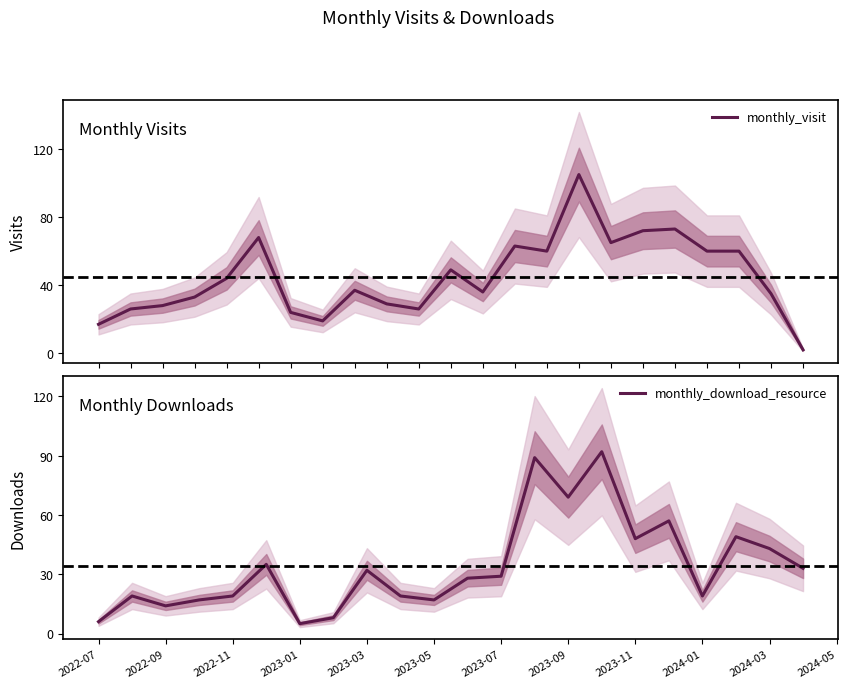

What is the highest value of the monthly_visit series?

105